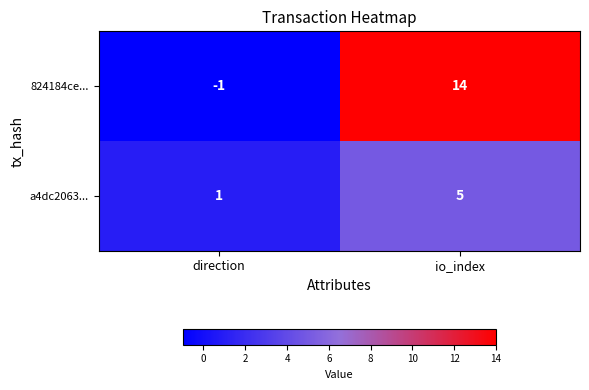

At which label does 824184ce... reach its minimum?

direction